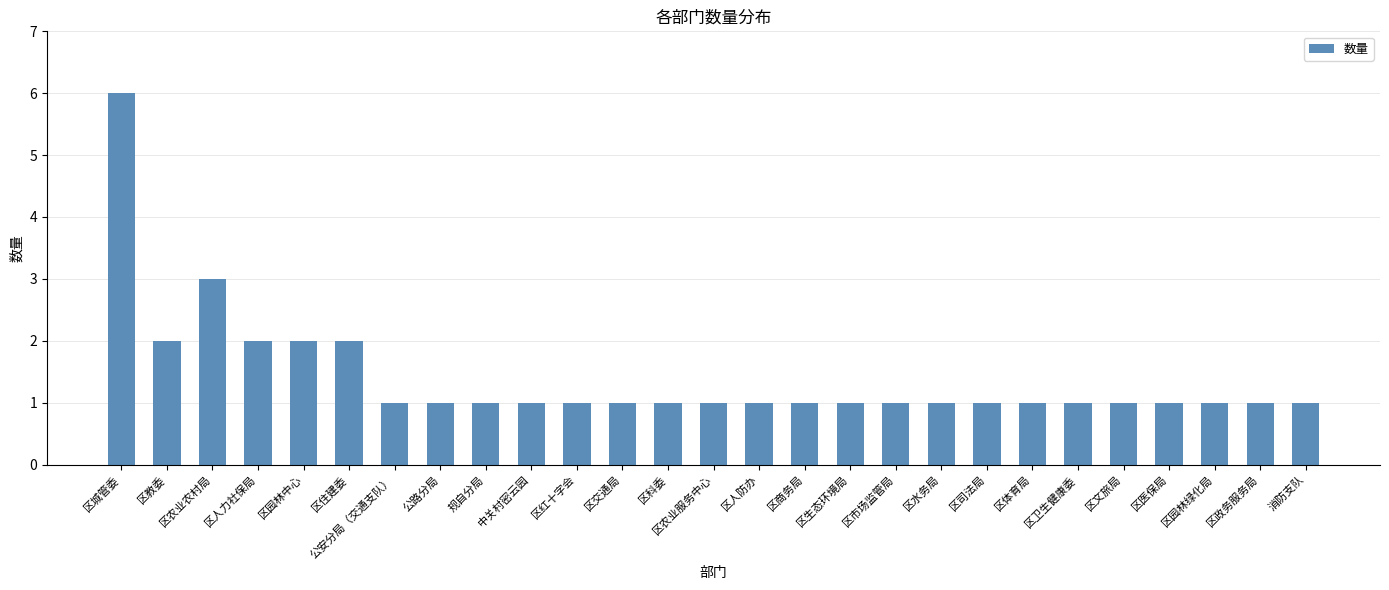

What value does the data have at 中关村密云园?

1